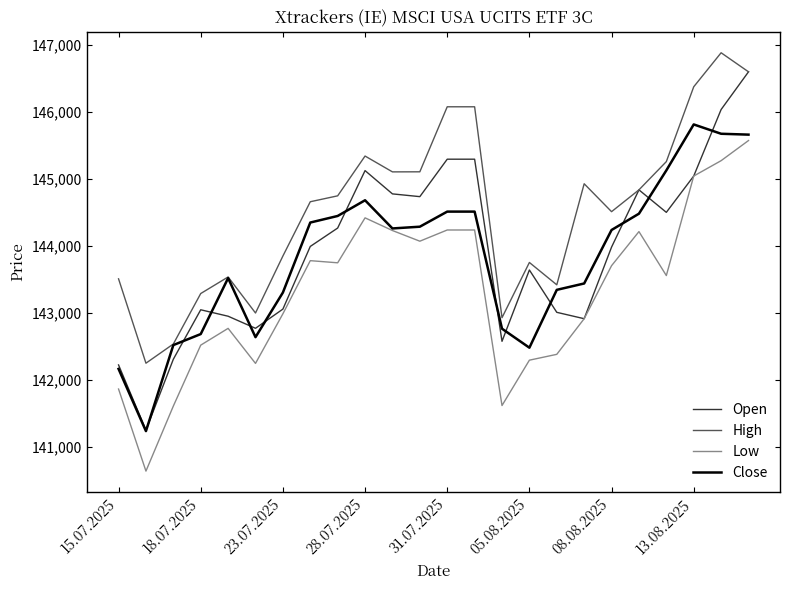

What is the maximum value for Close?

145810